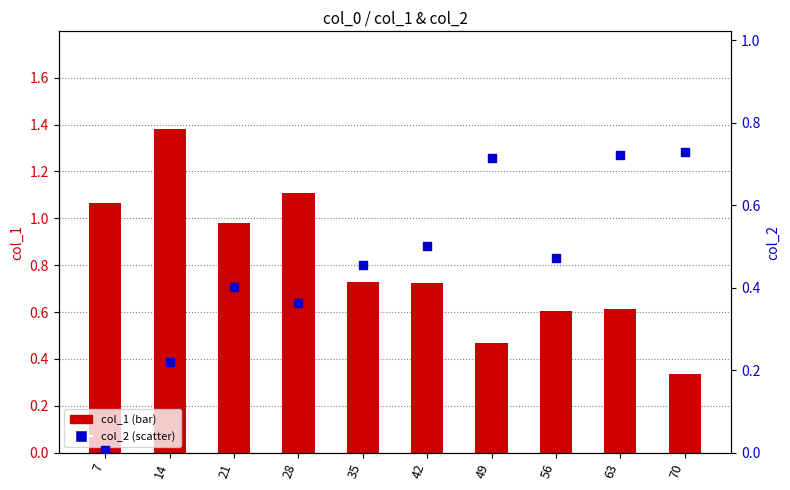

Which series has the largest Y range (max minus min)?

col_1 (bar)